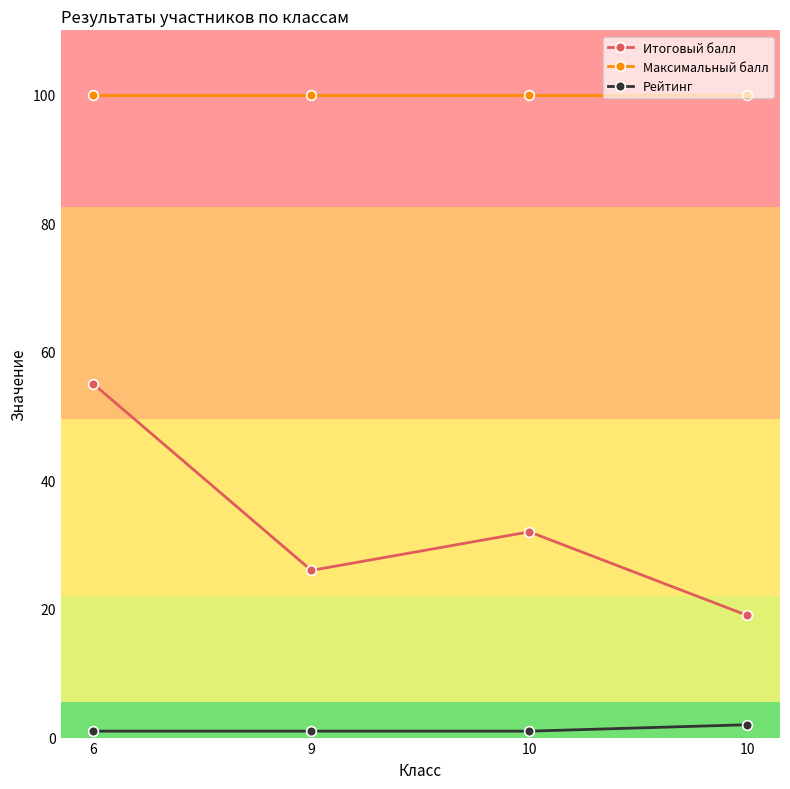

Count the number of data series in this chart.

3